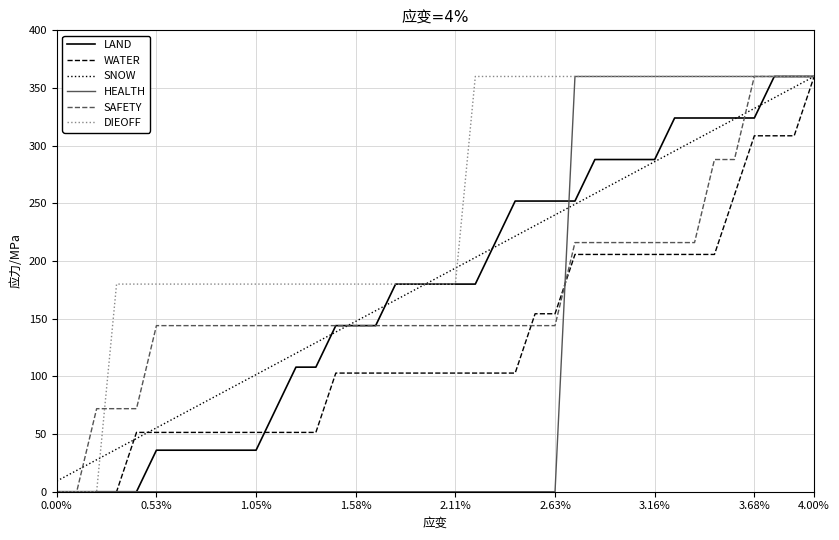

Which series has the largest total across all categories?

DIEOFF